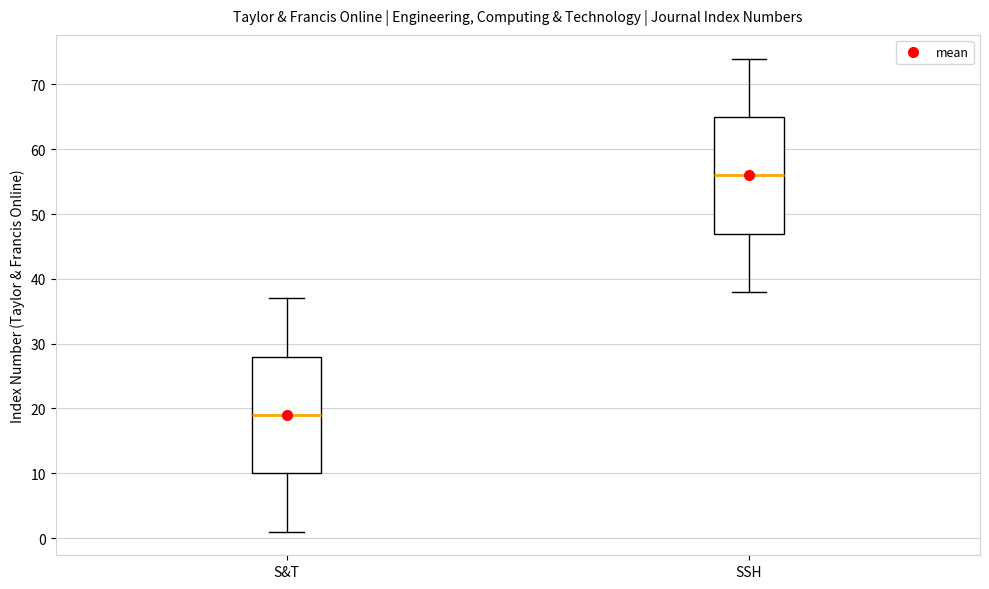

Which box's median line is the lowest?

S&T